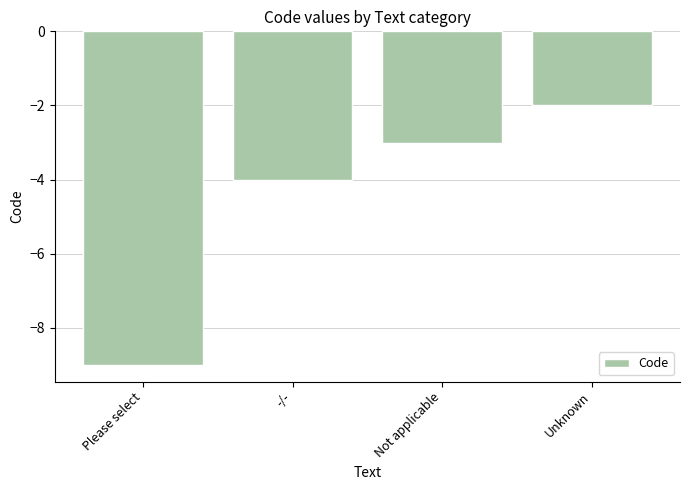

What is the sum of the values at Please select and Not applicable?

-12